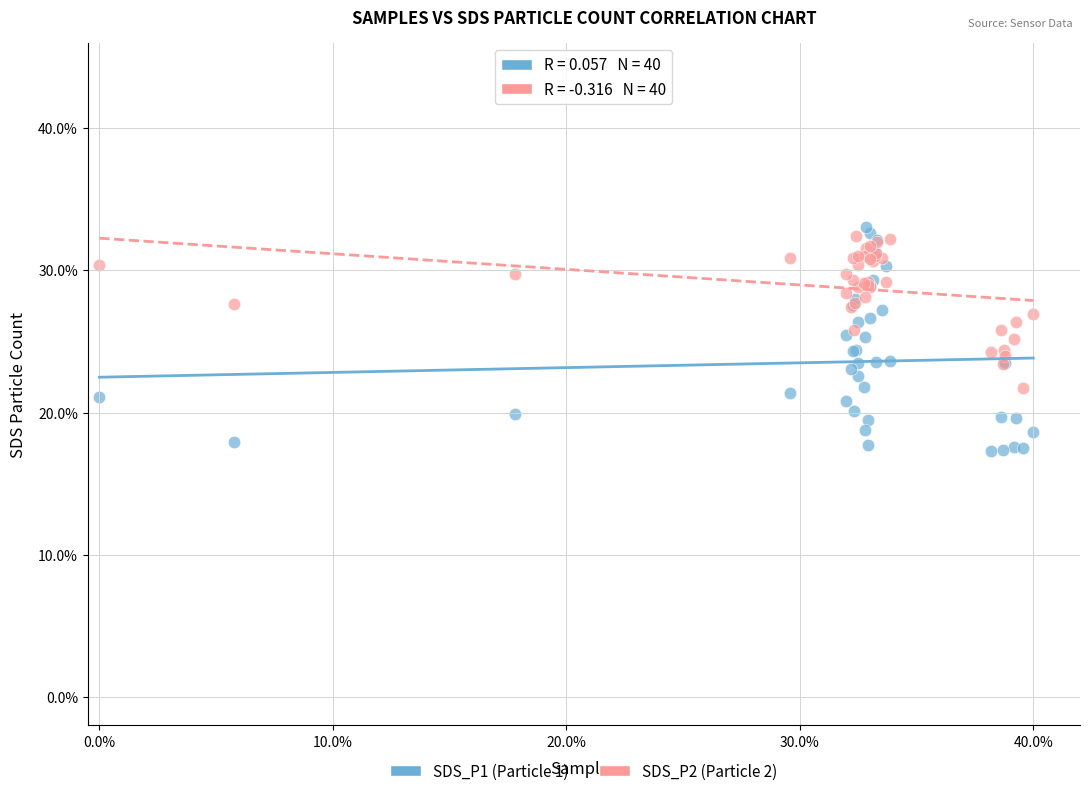

Which series has the widest spread of Y values?

SDS_P1 (Particle 1)